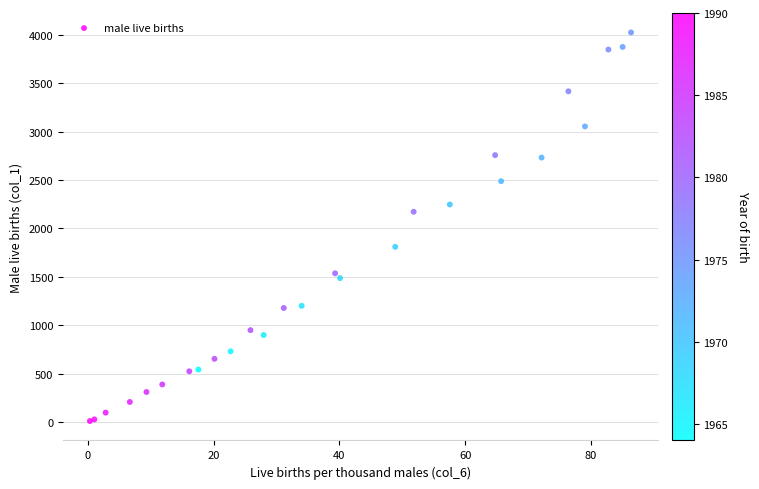

What Y value in the scatter plot is closest to 2018?

2173